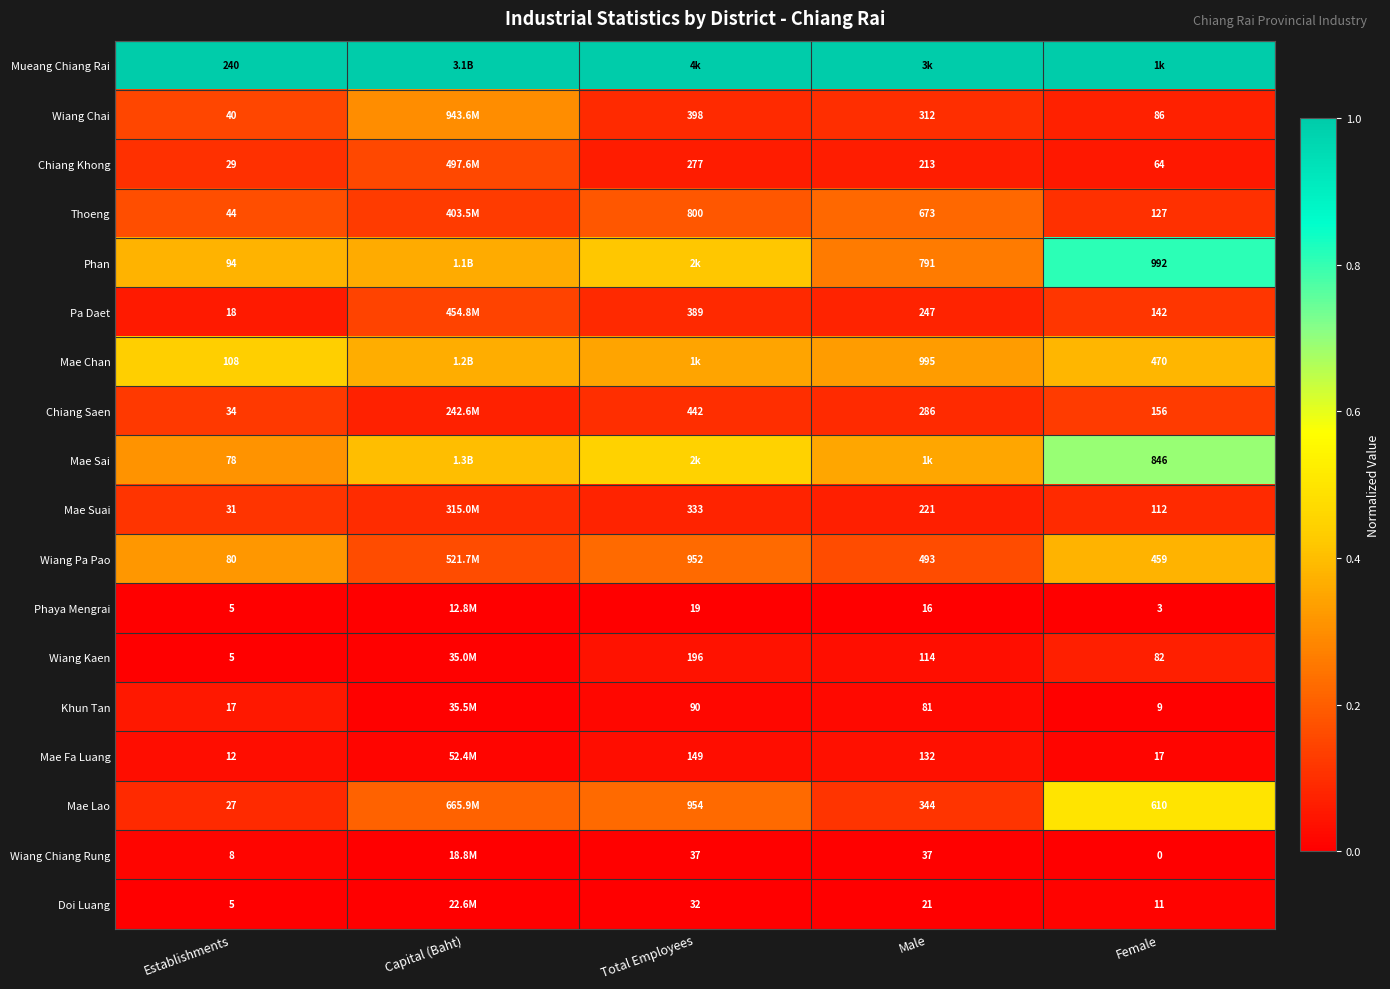

How many categories are shown in the chart?

5